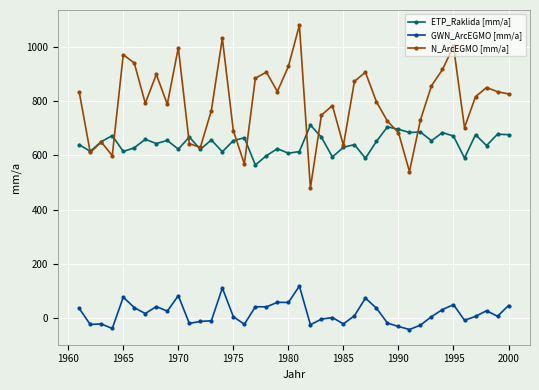

True or false: ETP_Raklida [mm/a] and GWN_ArcEGMO [mm/a] cross at least once.

False